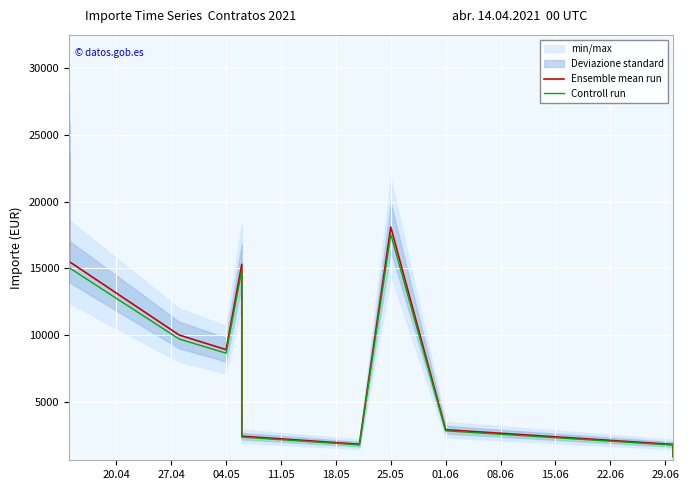

What is the value of the Controll run point at the 8th from the left?

17545.1